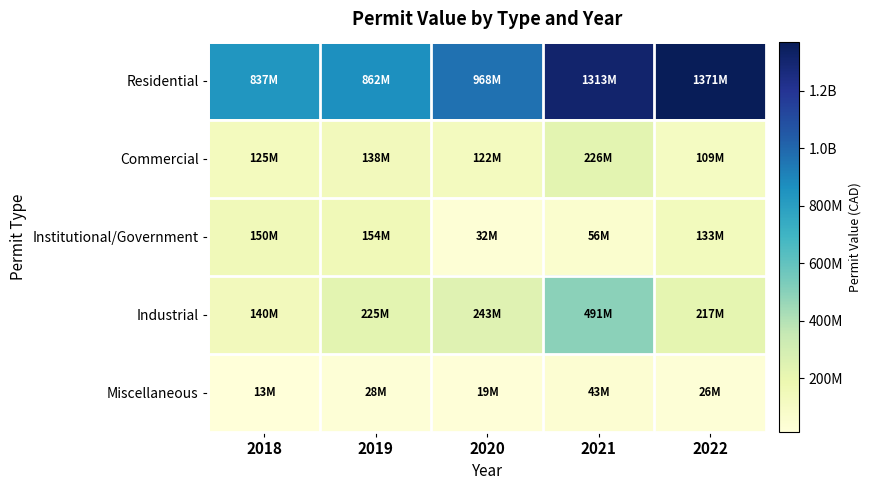

Reading left to right, transcribe all the data shown in this chart.

Residential: 2018=836963130	2019=862400068	2020=967984531	2021=1312607868	2022=1371464773
Commercial: 2018=124800222	2019=138369667	2020=121723102	2021=225871546	2022=108671530
Institutional/Government: 2018=149998645	2019=154492289	2020=31767942	2021=55629270	2022=132928415
Industrial: 2018=140016829	2019=225306551	2020=242848809	2021=491376348	2022=217474115
Miscellaneous: 2018=12978303	2019=27953189	2020=19156180	2021=42681361	2022=25833129